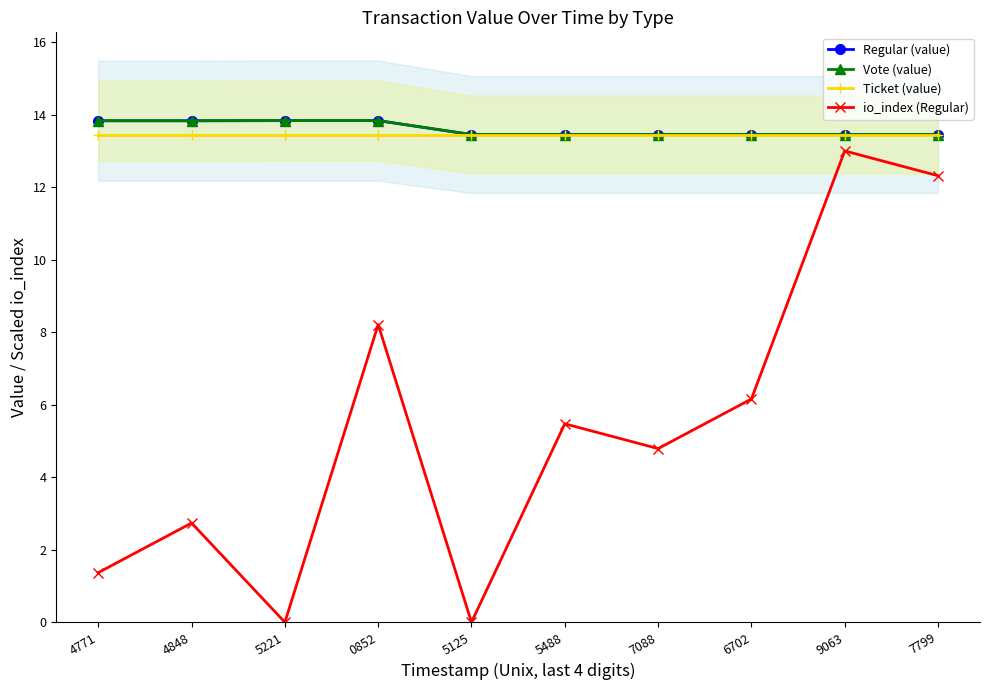

Is it true that Regular (value) equals 2.8 at 9063?

False